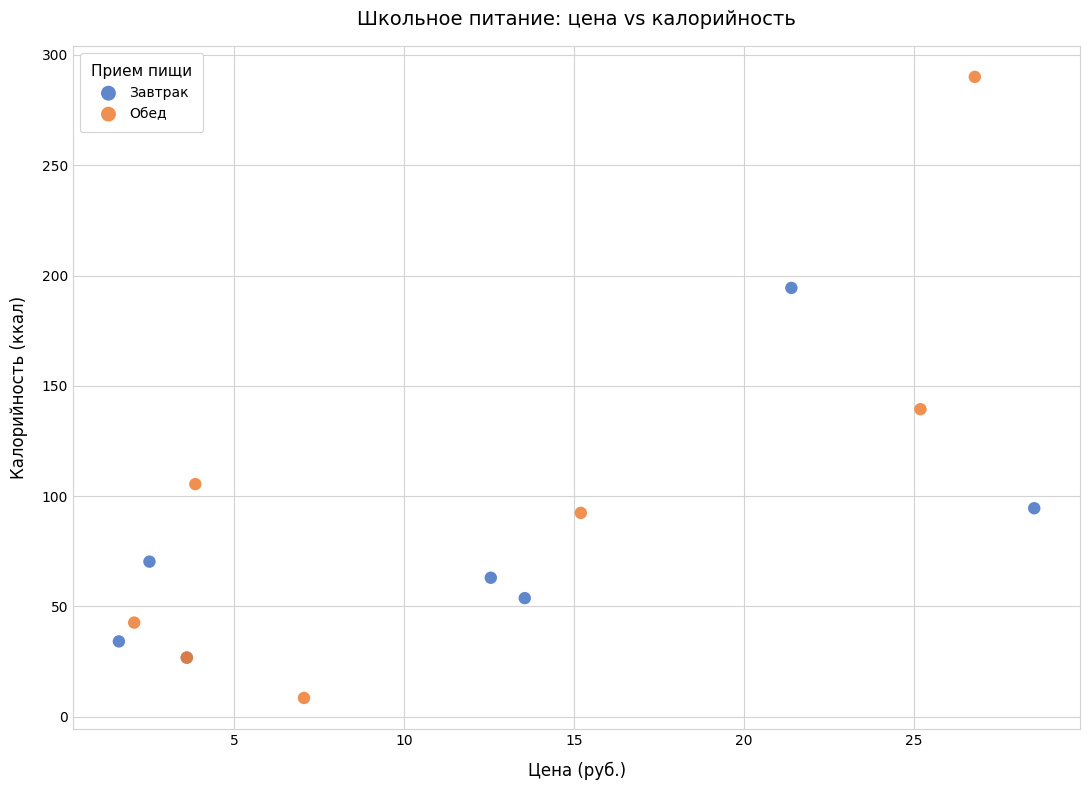

Which series contains the lowest Y value?

Обед